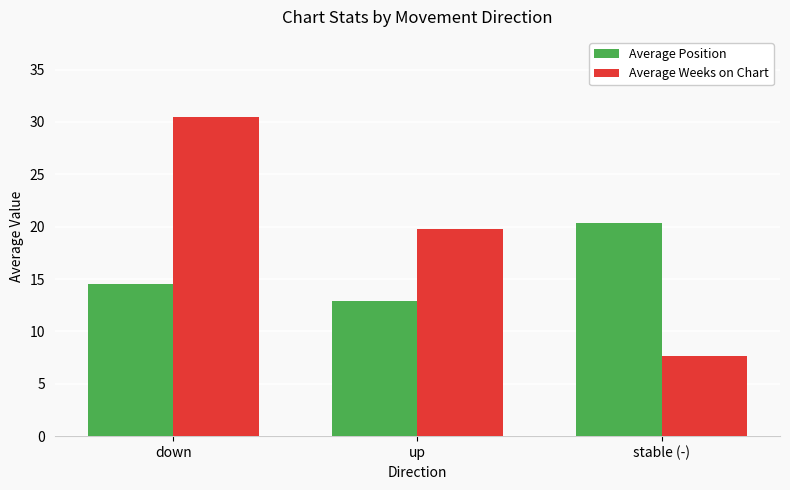

What is the difference between the maximum and second lowest values in the Average Position series?

5.9